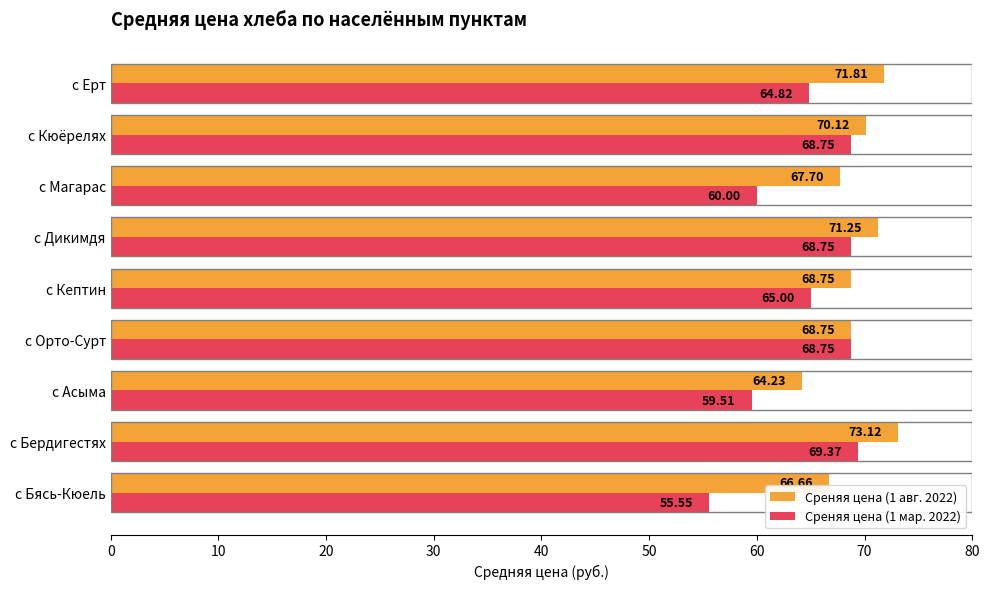

At which label is Среняя цена (1 мар. 2022) closest to 62?

с Магарас